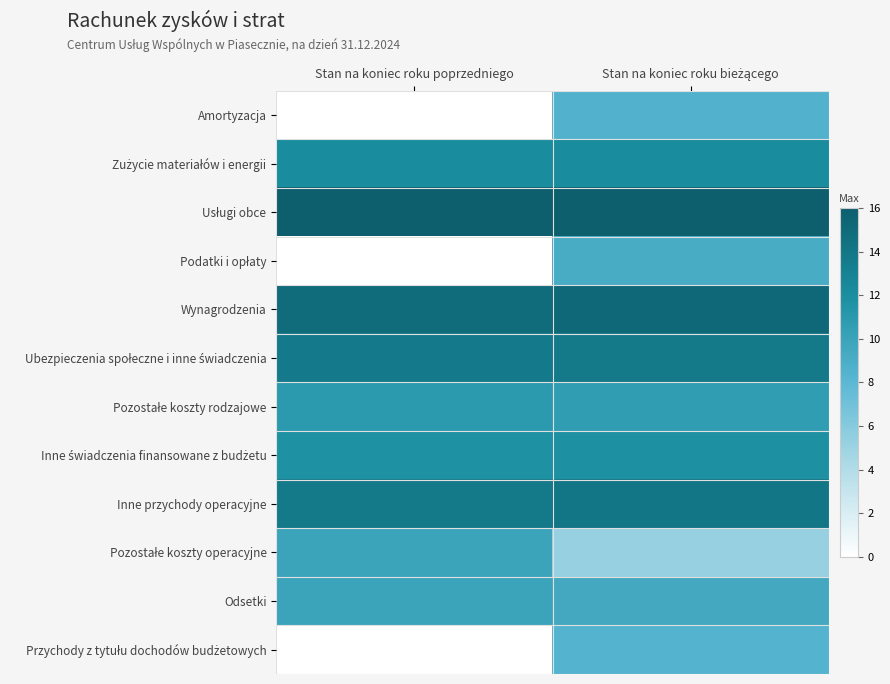

Which series has the largest total across all categories?

Usługi obce